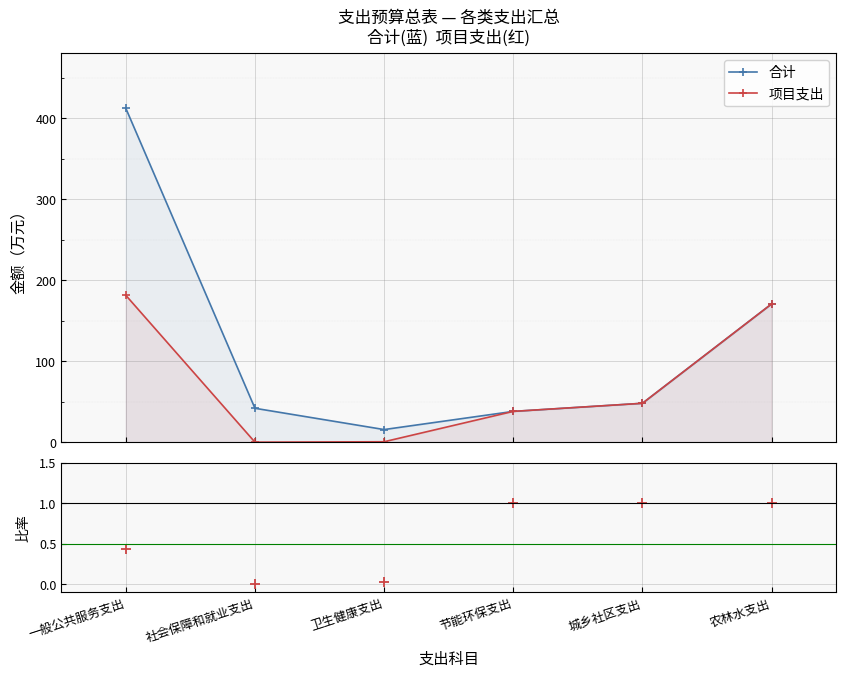

At 卫生健康支出, list the series in order from largest to smallest.

合计, 项目支出, 项目支出/合计